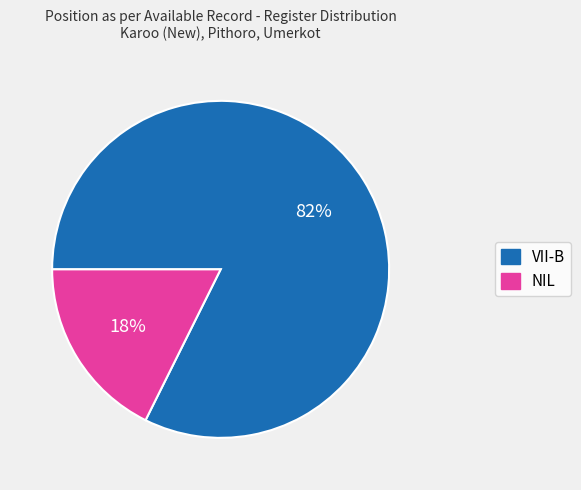

Does VII-B represent more than half of the total?

Yes